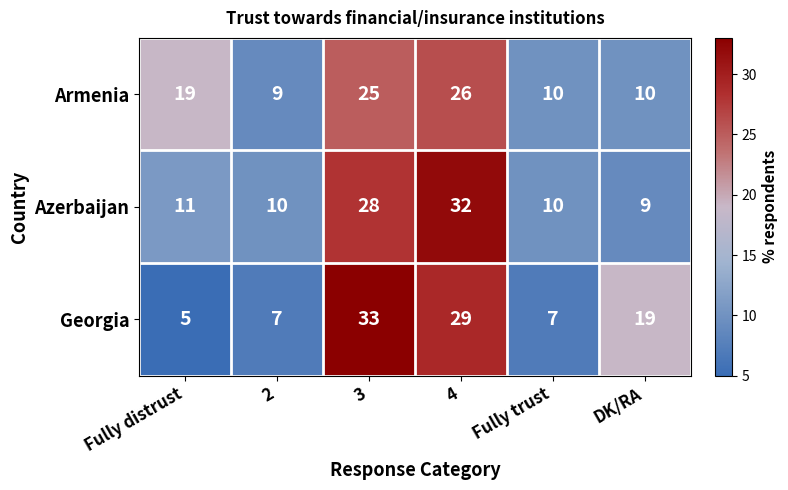

The value of Armenia at 3 is 37. True or false?

False